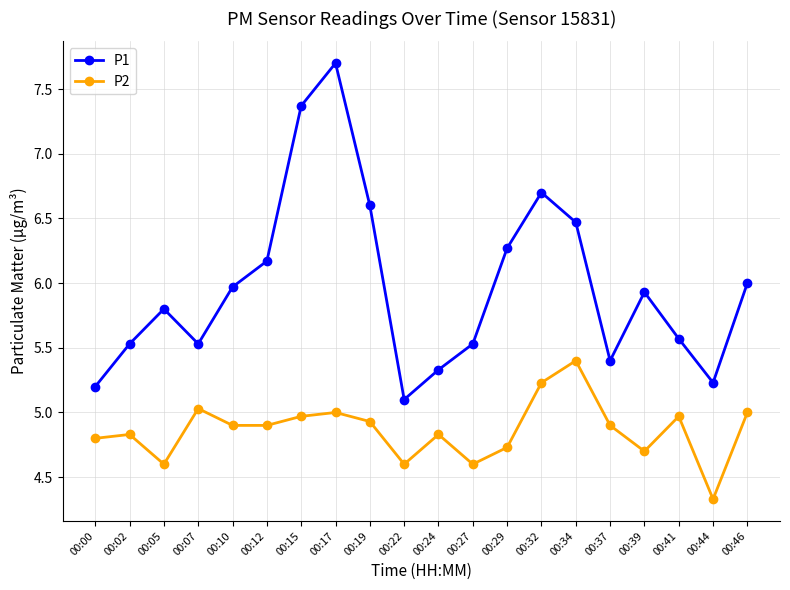

True or false: P2 and P1 intersect in this chart.

False